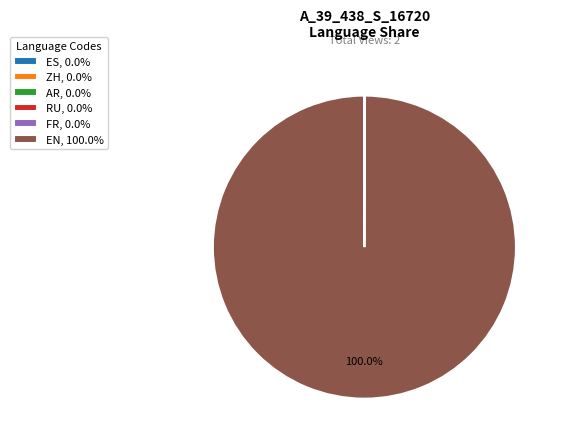

To the nearest percent, what is the average slice percentage?

17%